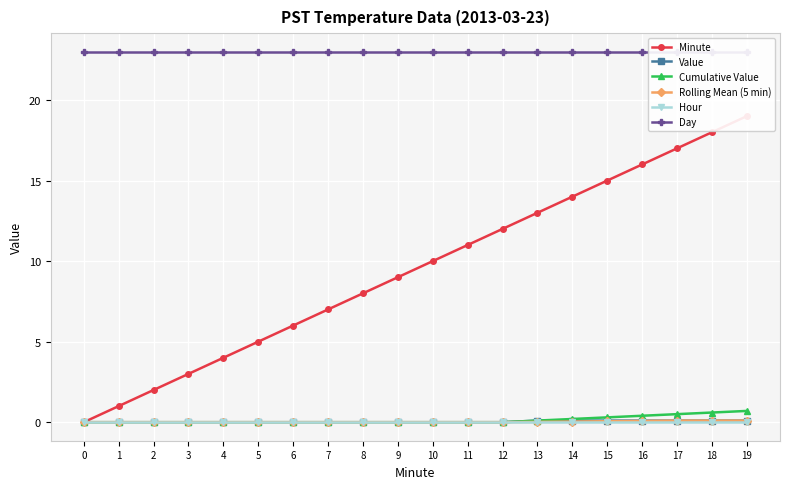

What is the difference between the second highest and second lowest values in the Rolling Mean (5 min) series?

0.1